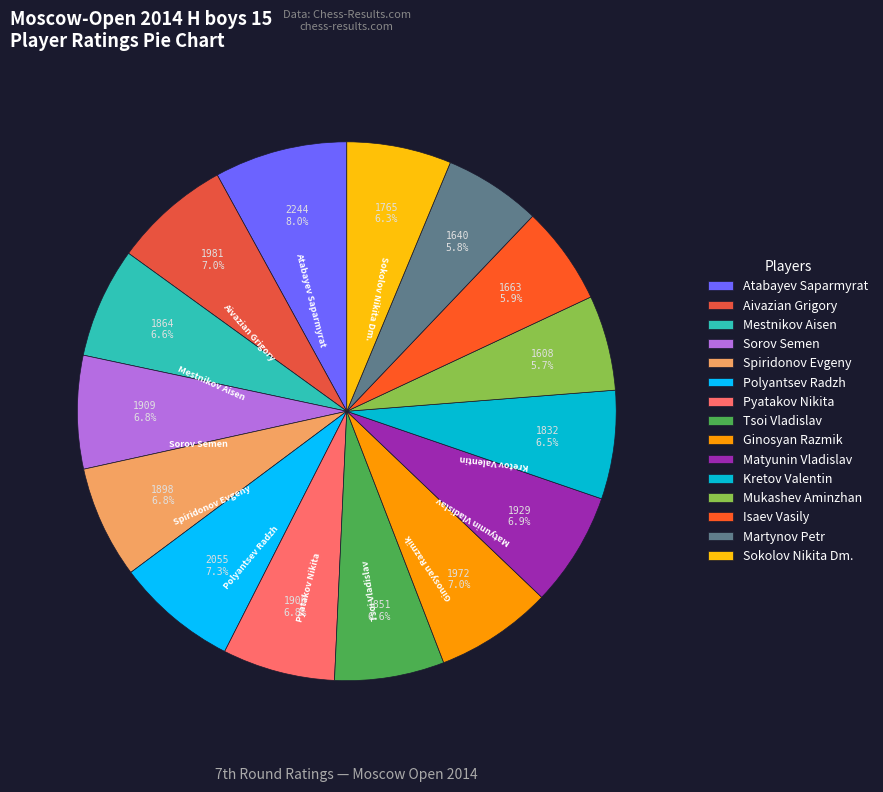

How many segments does this pie chart have?

15